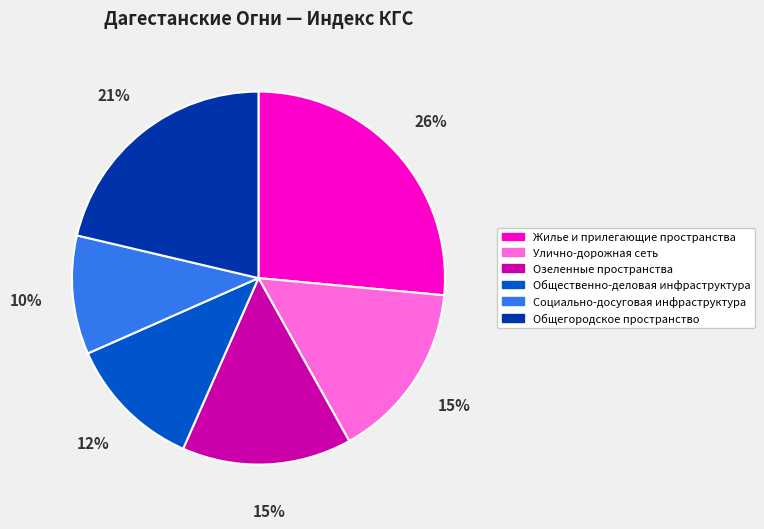

To the nearest percent, what portion does Социально-досуговая инфраструктура represent?

10%